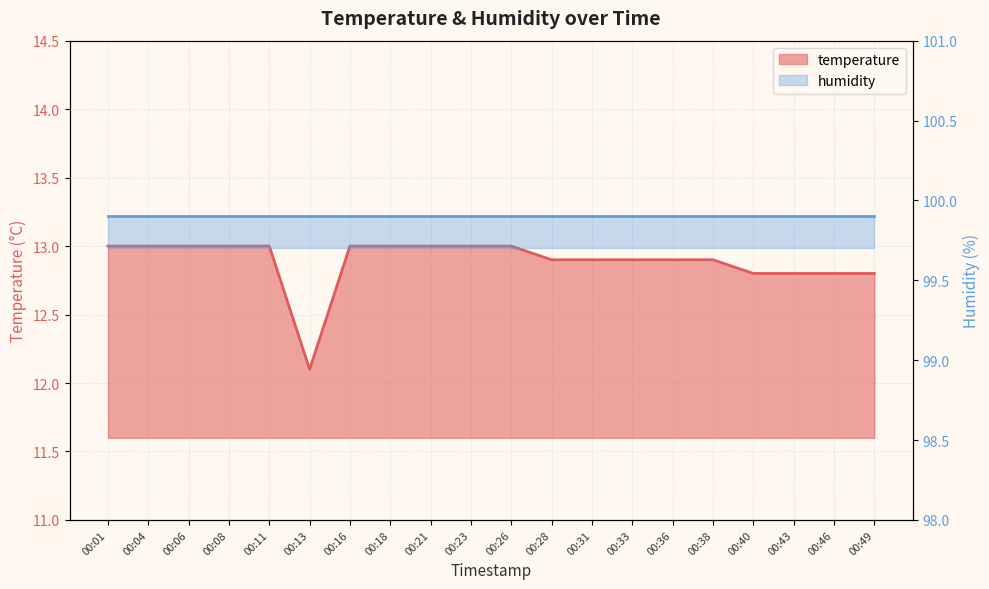

How many values are between 12 and 13?

20